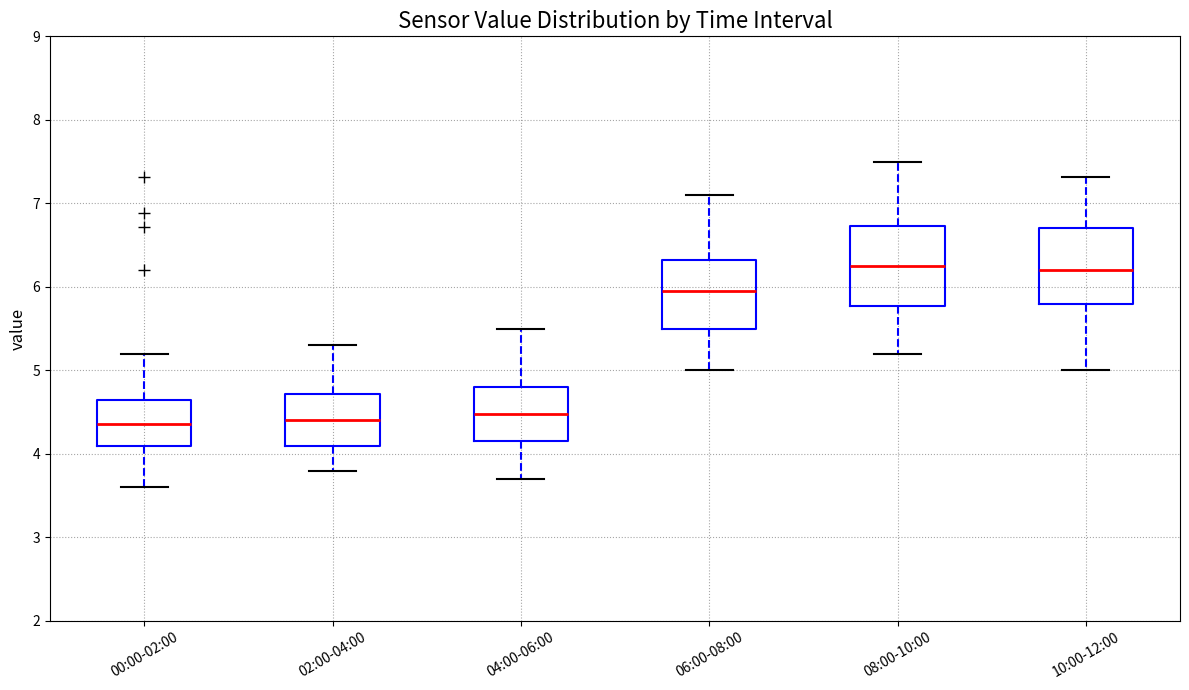

Where does the lower whisker of the box for 02:00-04:00 end on the y-axis? The values are not printed on the chart, so give them approximately, as read against the axis.

3.8